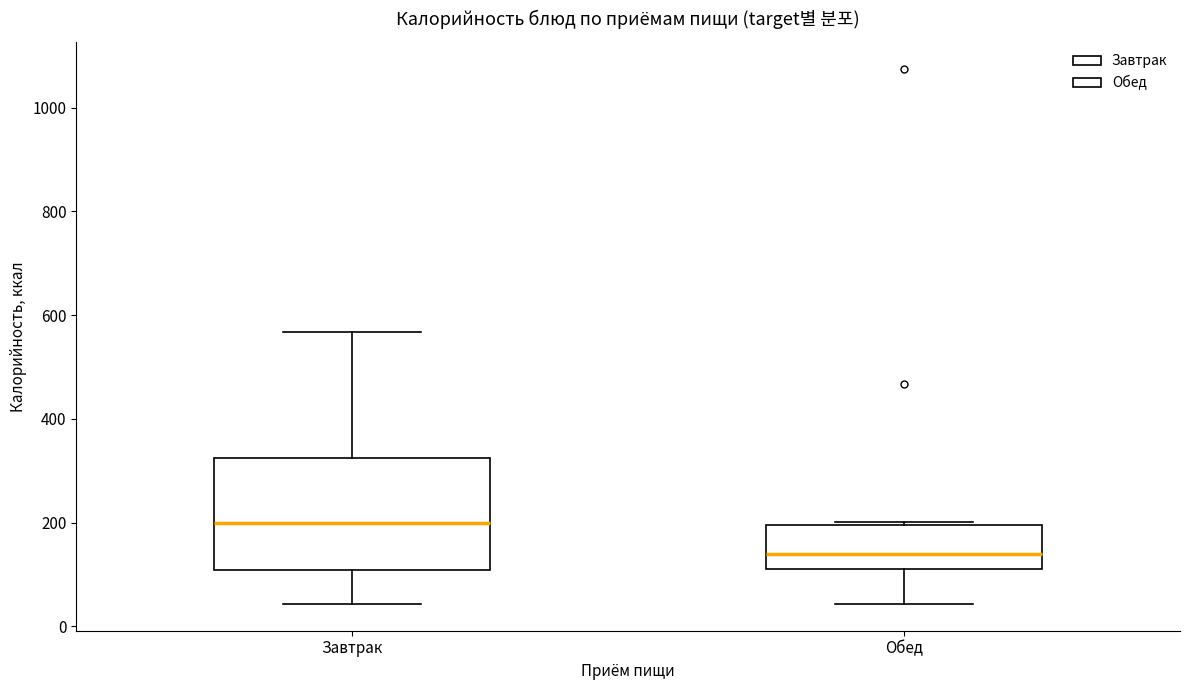

Which box is the tallest, from its lower edge to its upper edge?

Завтрак